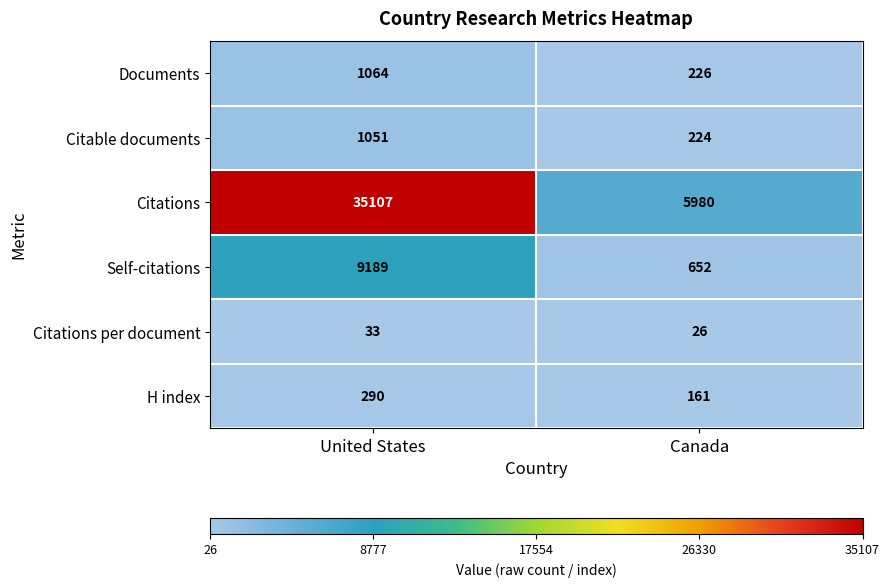

Reading left to right, list all the values displayed in this chart.

Documents: 1064	226
Citable documents: 1051	224
Citations: 35107	5980
Self-citations: 9189	652
Citations per document: 33	26
H index: 290	161